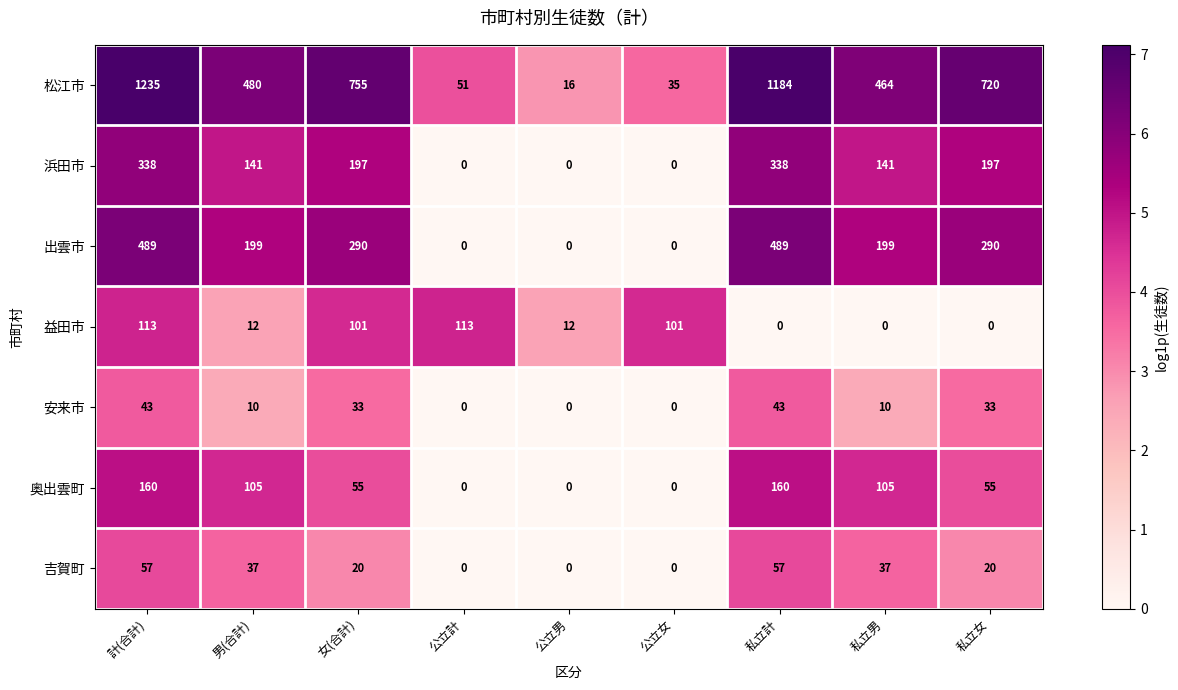

What is the highest value of the 奥出雲町 series?

160